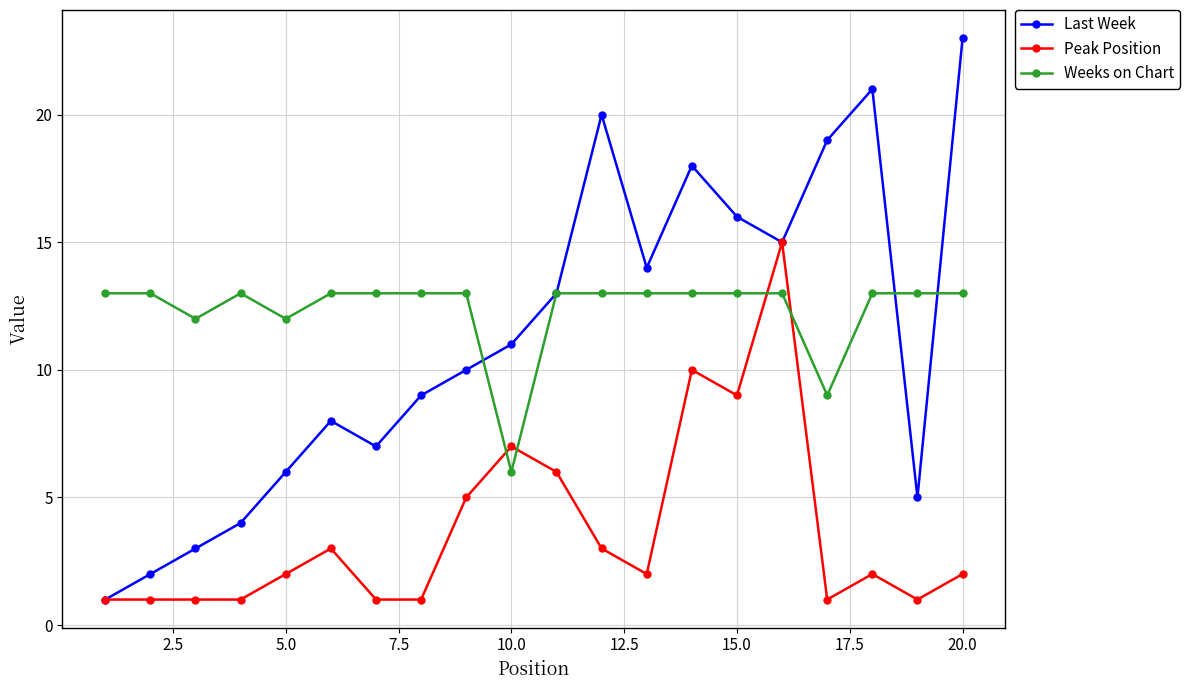

What is the greatest value displayed?

23